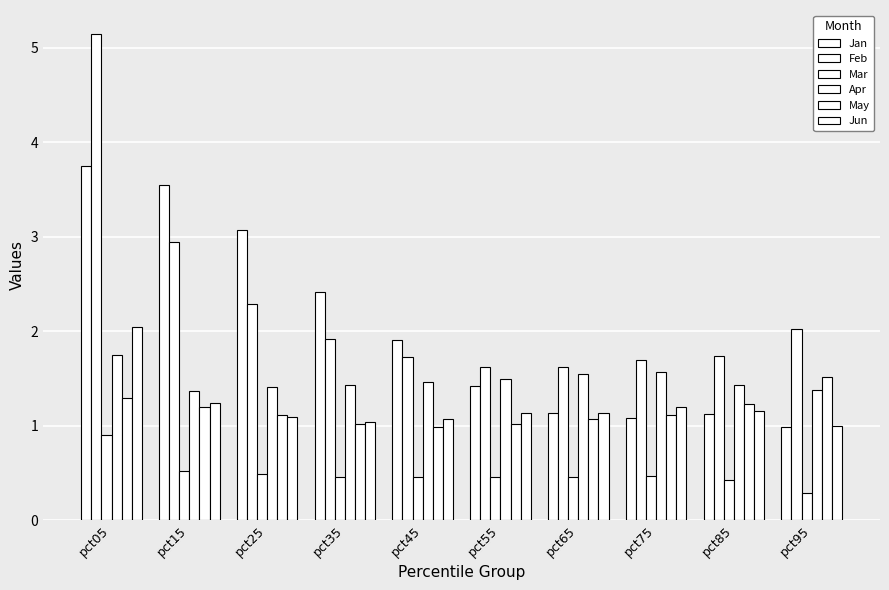

What is the value of the Apr bar at the 9th from the left?

1.4